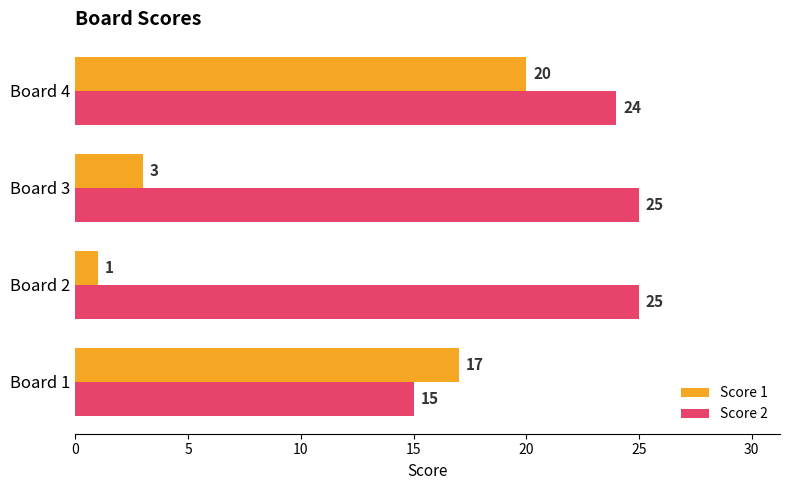

What is the total value across all series at Board 4?

44